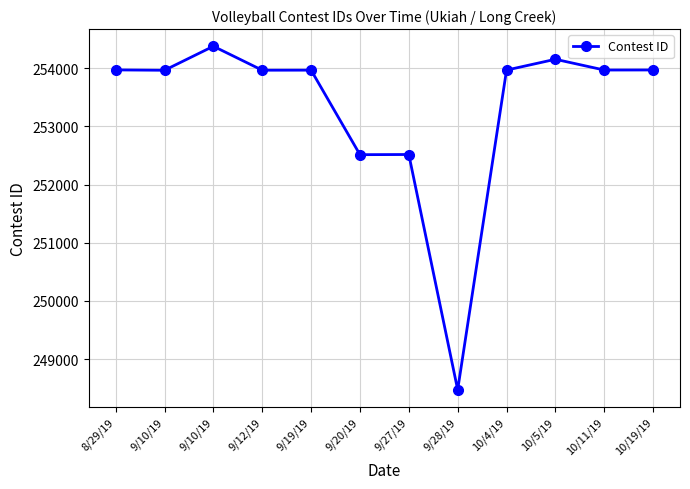

Rank the categories by value from highest to lowest.

9/10/19, 10/5/19, 8/29/19, 10/19/19, 10/11/19, 10/4/19, 9/19/19, 9/12/19, 9/10/19, 9/27/19, 9/20/19, 9/28/19